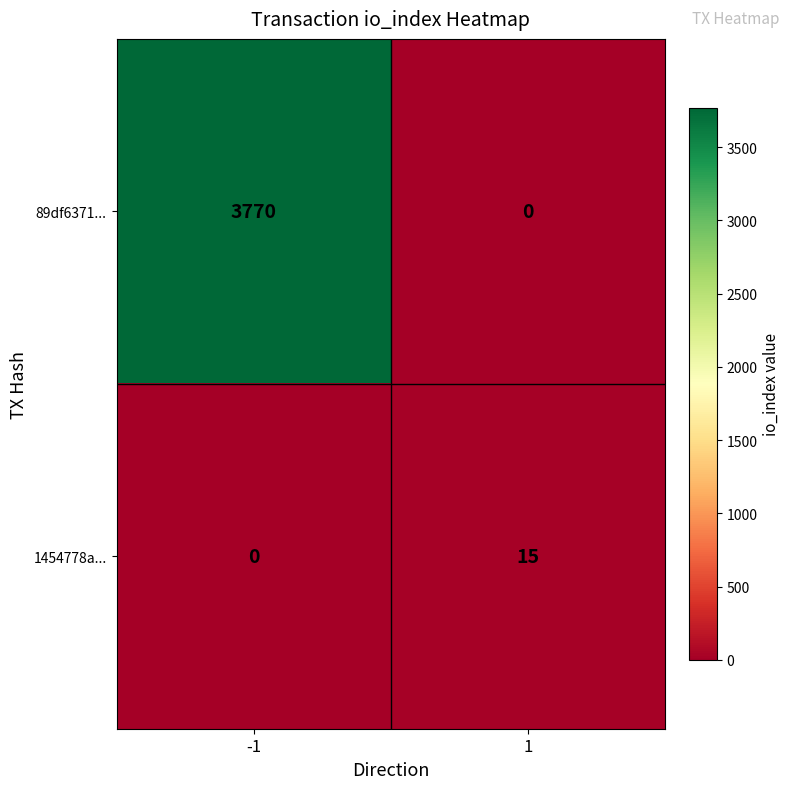

Count the number of data series in this chart.

2